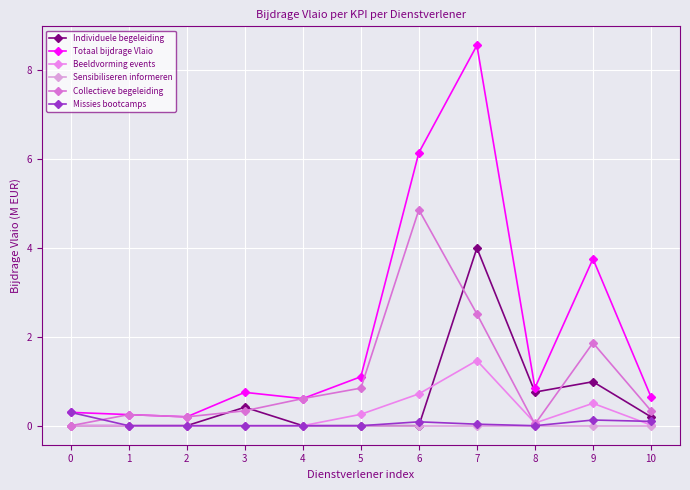

Does the chart display data point markers on the line(s)?

Yes